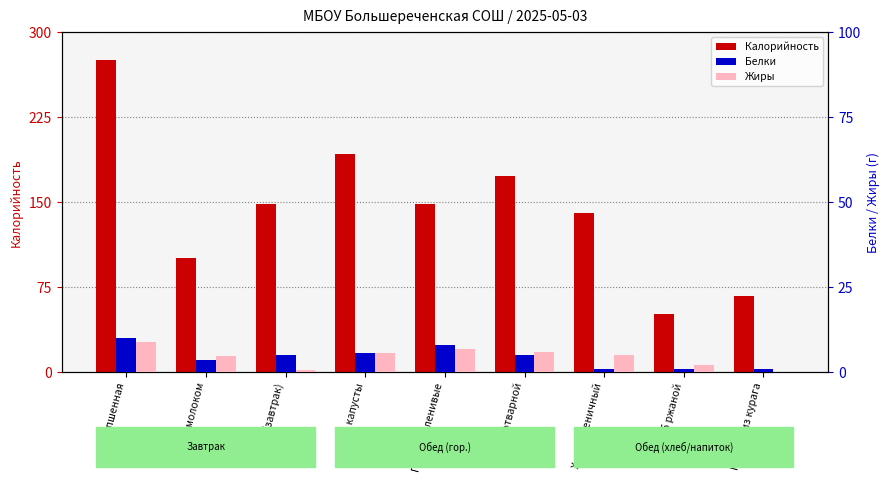

Reading left to right, extract all data points from this chart.

Калорийность: Каша пшенная=274.9	Какао с молоком=100.4	Хлеб (завтрак)=148.2	Щи из капусты=192.2	Голубцы ленивые=148.5	Рис отварной=173.3	Хлеб пшеничный=140.6	Хлеб ржаной=51.2	Компот из курага=66.9
Белки: Каша пшенная=10.1	Какао с молоком=3.5	Хлеб (завтрак)=5.1	Щи из капусты=5.6	Голубцы ленивые=8.0	Рис отварной=5.0	Хлеб пшеничный=1.0	Хлеб ржаной=1.0	Компот из курага=1.0
Жиры: Каша пшенная=9.0	Какао с молоком=4.7	Хлеб (завтрак)=0.7	Щи из капусты=5.7	Голубцы ленивые=6.9	Рис отварной=6.0	Хлеб пшеничный=5.0	Хлеб ржаной=2.0	Компот из курага=0.0